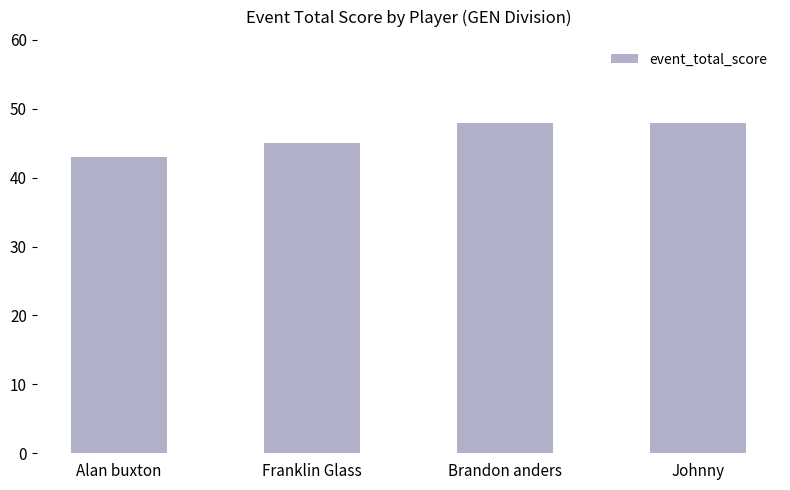

Approximately how many times larger is the value at Brandon anders compared to Franklin Glass?

1.1